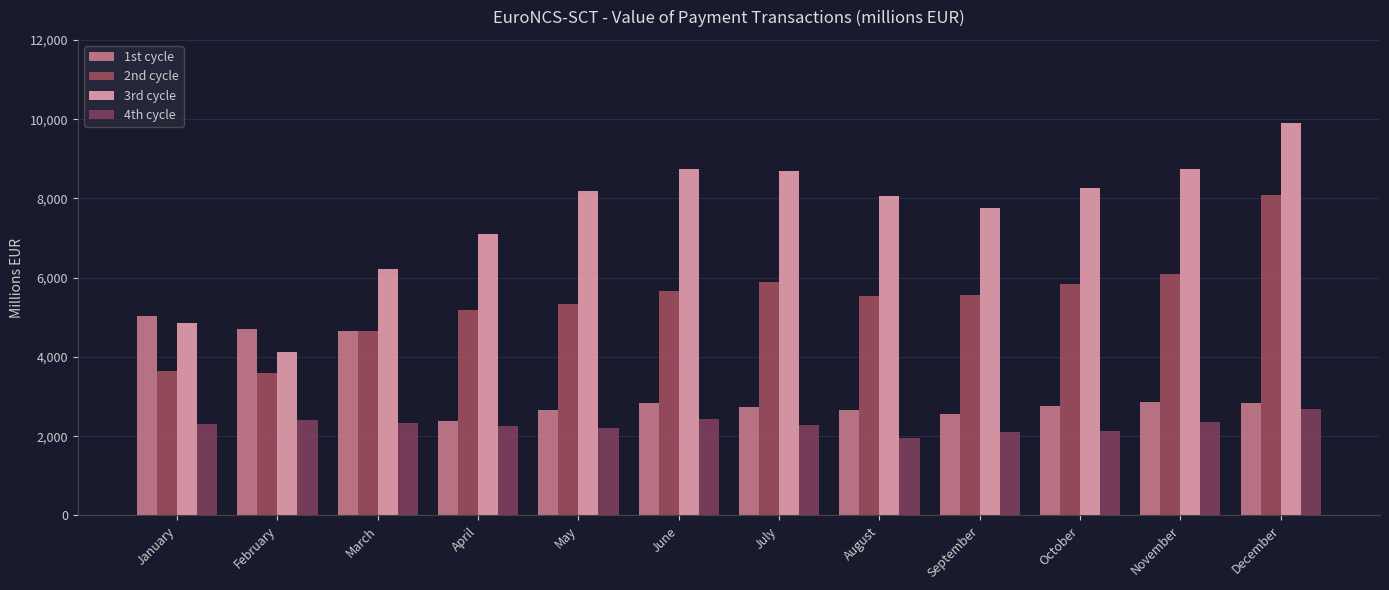

At which label does 2nd cycle reach its minimum?

February